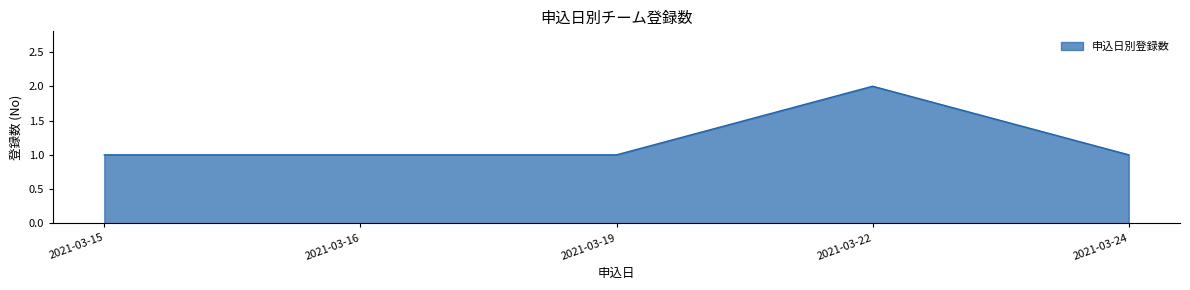

What is the difference between the maximum and second lowest values?

1